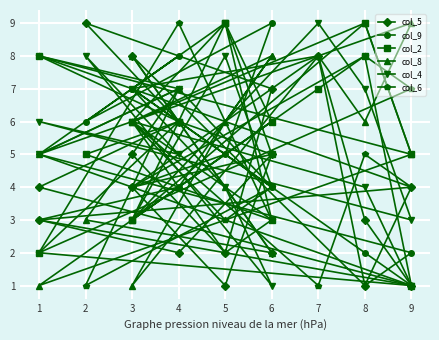

What is the maximum value shown in the chart?

9